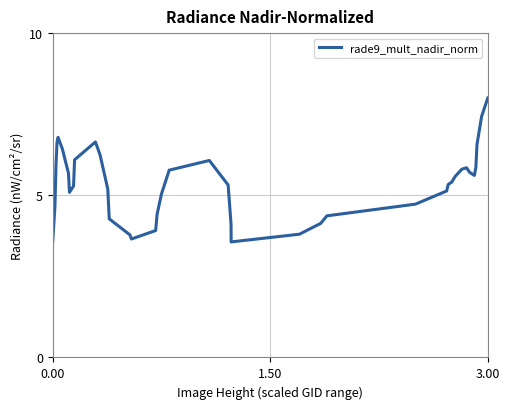

What is the maximum value shown in the chart?

8.0